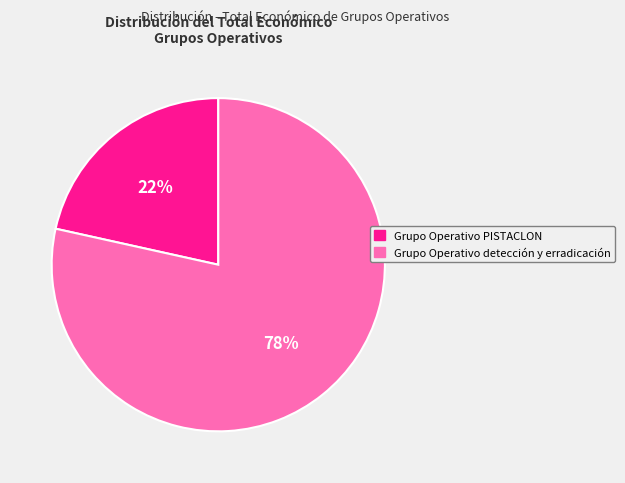

To the nearest percent, what percentage of the pie is Grupo Operativo detección y erradicación?

78%